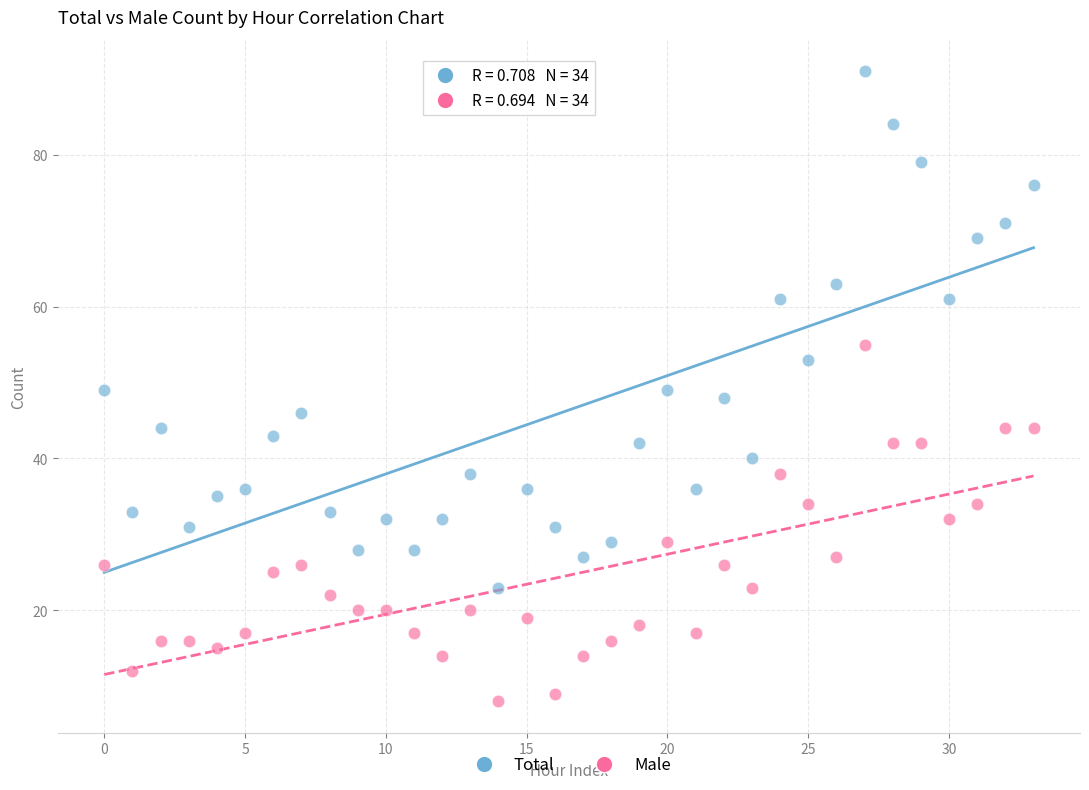

Which series contains the lowest Y value?

Male